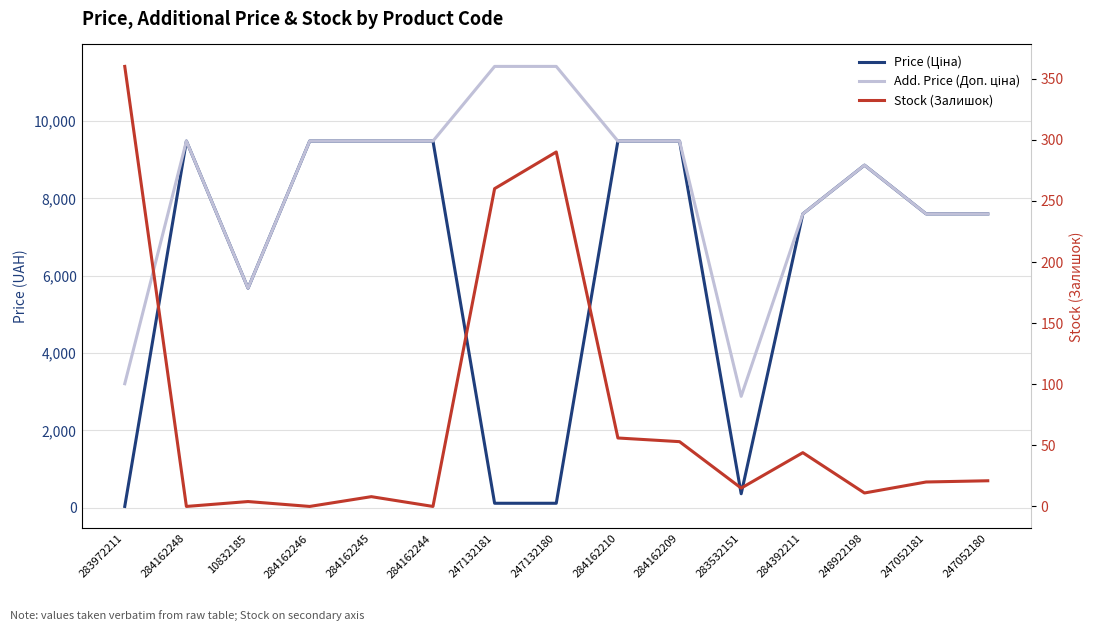

Reading left to right, extract all data points from this chart.

Price (Ціна): 283972211=32.0	284162248=9480.1	10832185=5673.8	284162246=9480.1	284162245=9480.1	284162244=9480.1	247132181=114.1	247132180=114.1	284162210=9480.1	284162209=9480.1	283532151=359.9	284392211=7596.5	248922198=8856.7	247052181=7596.5	247052180=7596.5
Add. Price (Доп. ціна): 283972211=3205.0	284162248=9480.1	10832185=5673.8	284162246=9480.1	284162245=9480.1	284162244=9480.1	247132181=11410.0	247132180=11410.0	284162210=9480.1	284162209=9480.1	283532151=2878.8	284392211=7596.5	248922198=8856.7	247052181=7596.5	247052180=7596.5
Stock (Залишок): 283972211=360.0	284162248=0.0	10832185=4.0	284162246=0.0	284162245=8.0	284162244=0.0	247132181=260.0	247132180=290.0	284162210=56.0	284162209=53.0	283532151=15.0	284392211=44.0	248922198=11.0	247052181=20.0	247052180=21.0